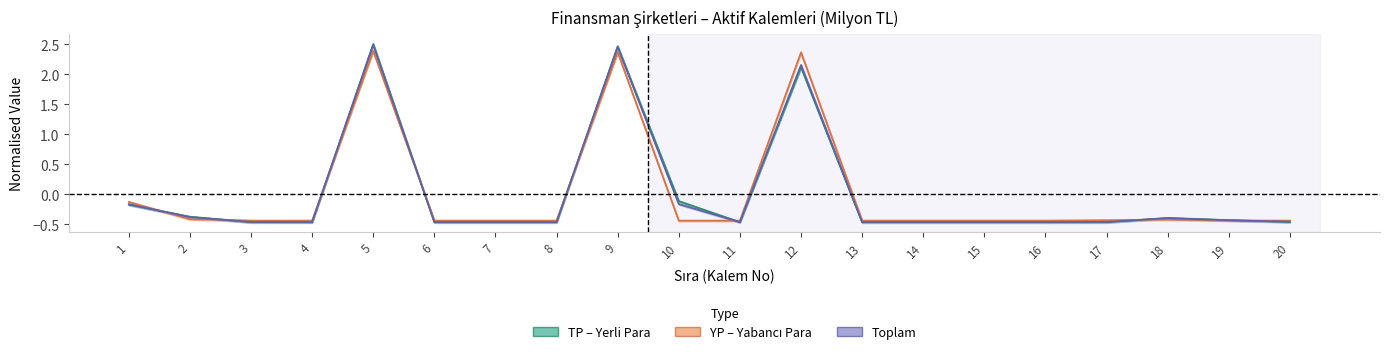

What is the difference between the second highest and minimum values in the Toplam series?

2.9